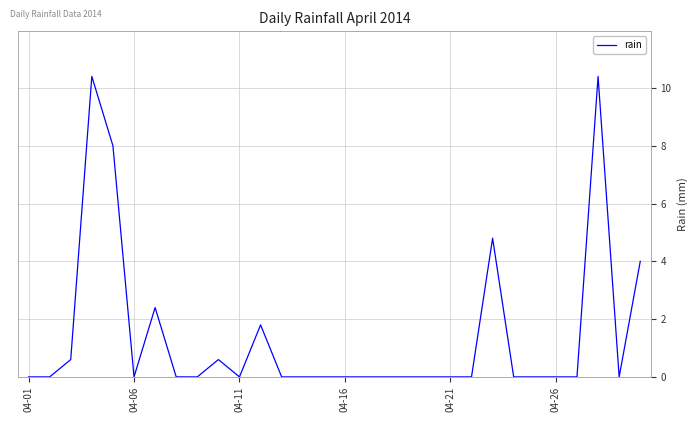

What is the greatest value displayed?

10.4